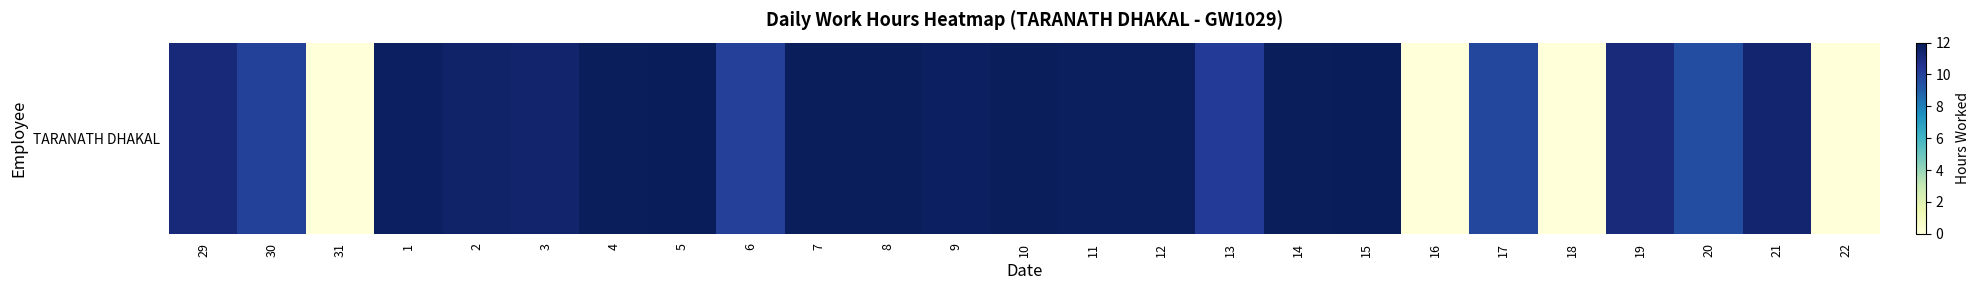

List the labels in order of value, smallest first.

31, 16, 18, 22, 20, 17, 30, 6, 13, 19, 29, 21, 3, 2, 1, 9, 12, 11, 7, 8, 10, 14, 4, 5, 15